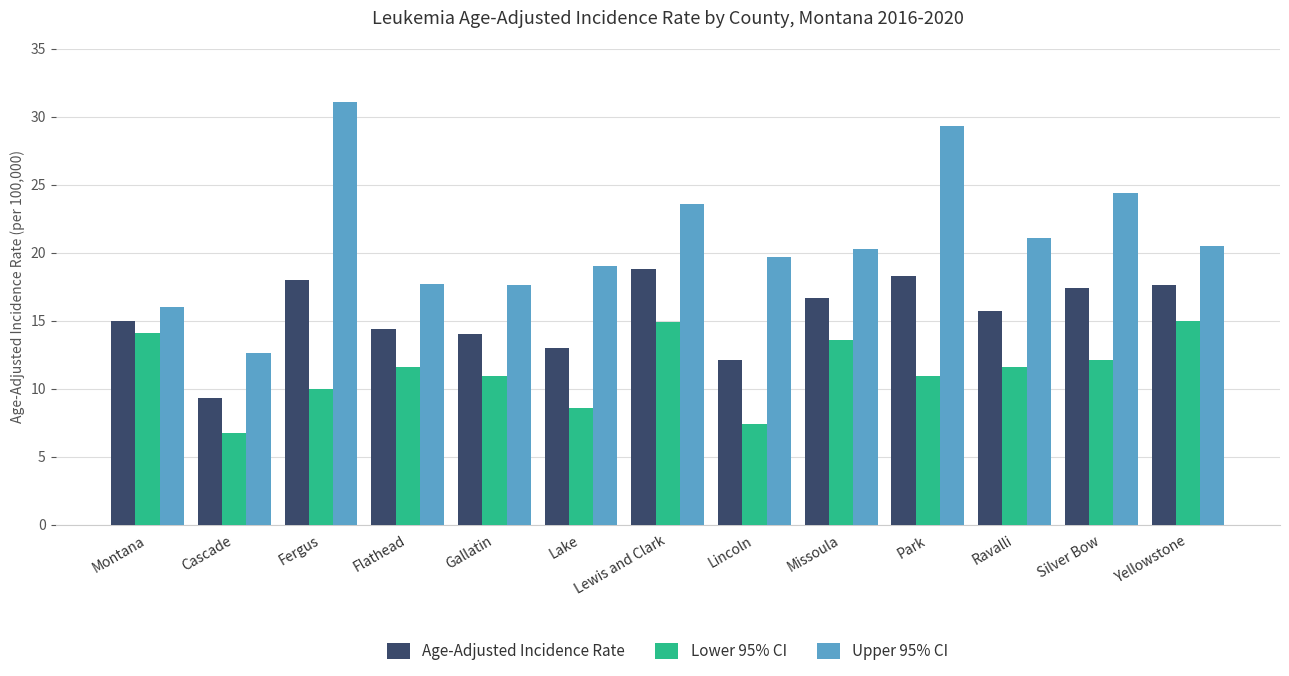

Rank the series at Fergus from highest to lowest value.

Upper 95% CI, Age-Adjusted Incidence Rate, Lower 95% CI